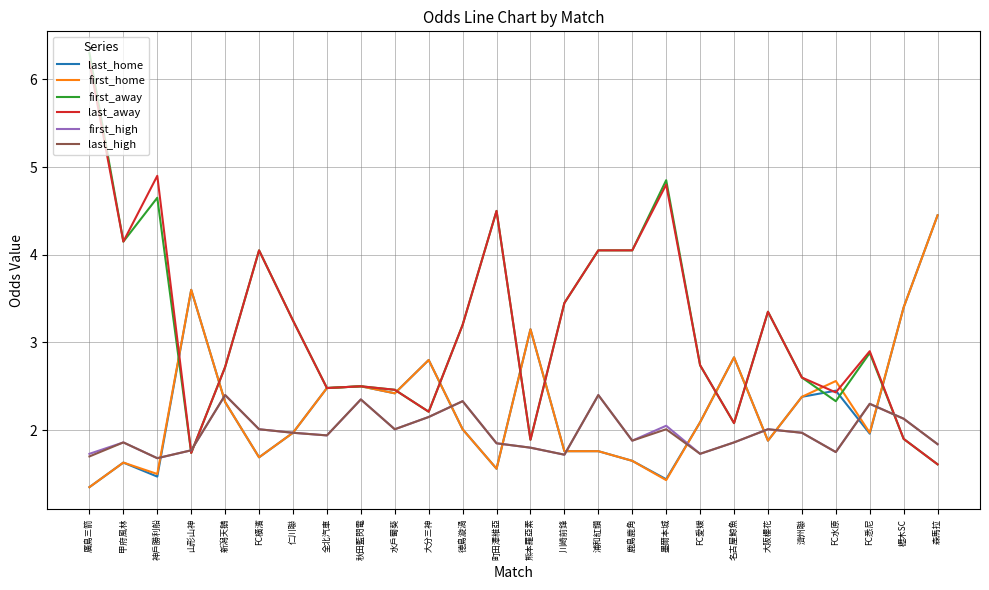

Which series has the largest range (max minus min)?

first_away